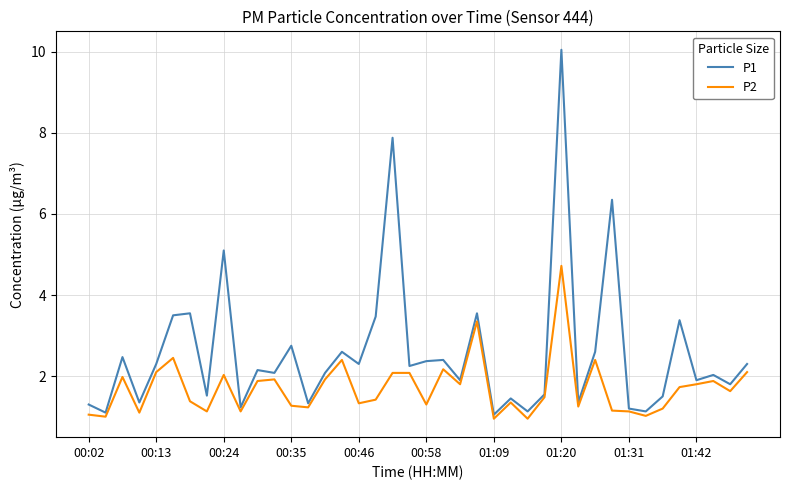

List the series in order of their peak value, lowest first.

P2, P1